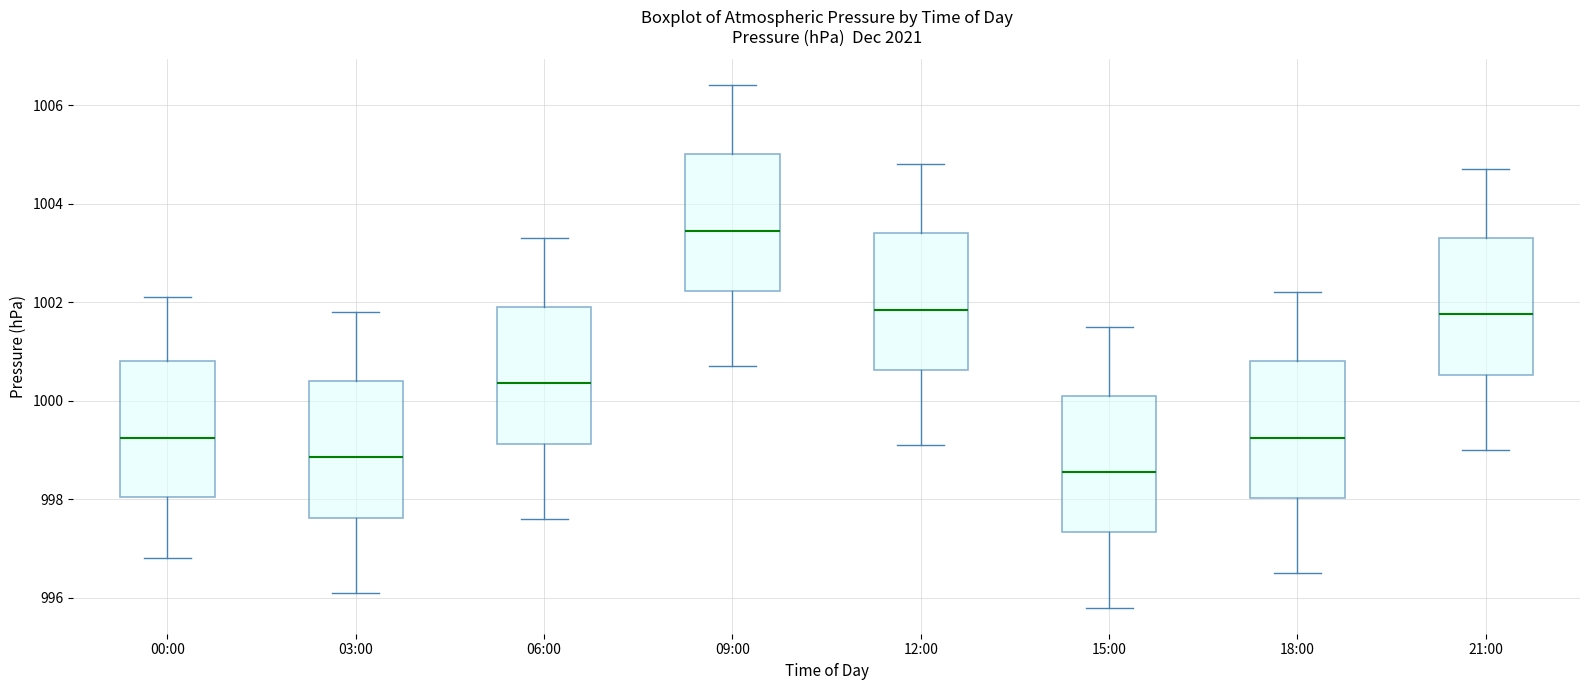

Reading left to right, transcribe this box plot: for each box, give where its median line is, the range the box spans, and where its two whiskers end, as read against the y-axis. The values are not printed on the chart, so give them approximately, as read against the axis.

00:00: median 999.2, box 998.0 to 1000.8, whiskers 996.8 to 1002.2
03:00: median 998.8, box 997.6 to 1000.4, whiskers 996.2 to 1001.8
06:00: median 1000.4, box 999.2 to 1002.0, whiskers 997.6 to 1003.4
09:00: median 1003.4, box 1002.2 to 1005.0, whiskers 1000.8 to 1006.4
12:00: median 1001.8, box 1000.6 to 1003.4, whiskers 999.2 to 1004.8
15:00: median 998.6, box 997.4 to 1000.2, whiskers 995.8 to 1001.6
18:00: median 999.2, box 998.0 to 1000.8, whiskers 996.6 to 1002.2
21:00: median 1001.8, box 1000.6 to 1003.4, whiskers 999.0 to 1004.8